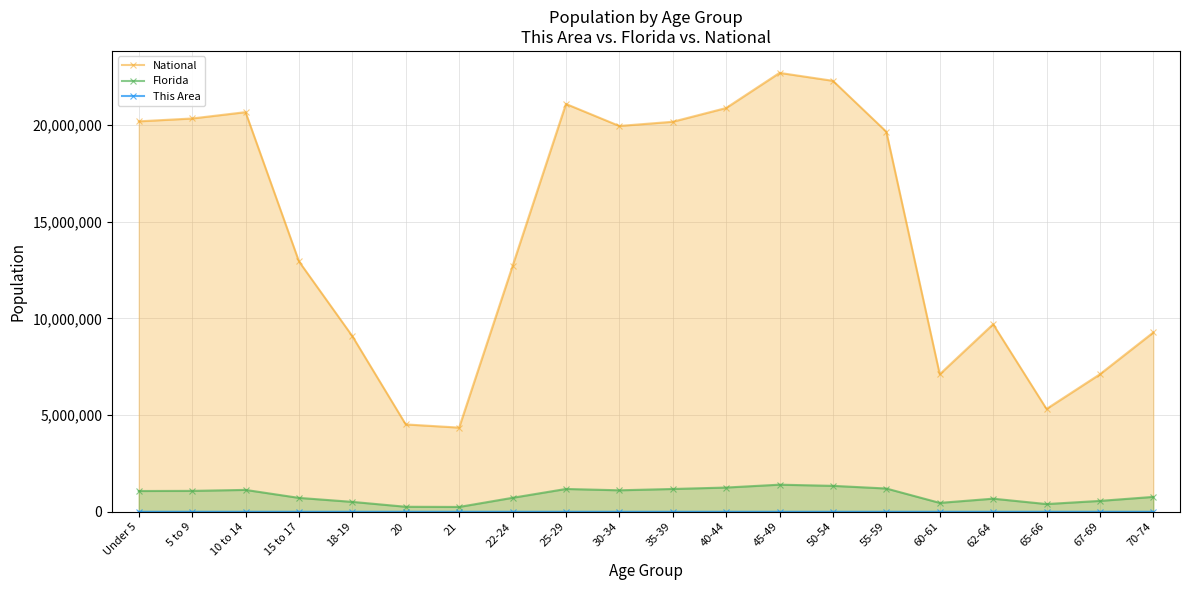

True or false: National and Florida intersect in this chart.

False